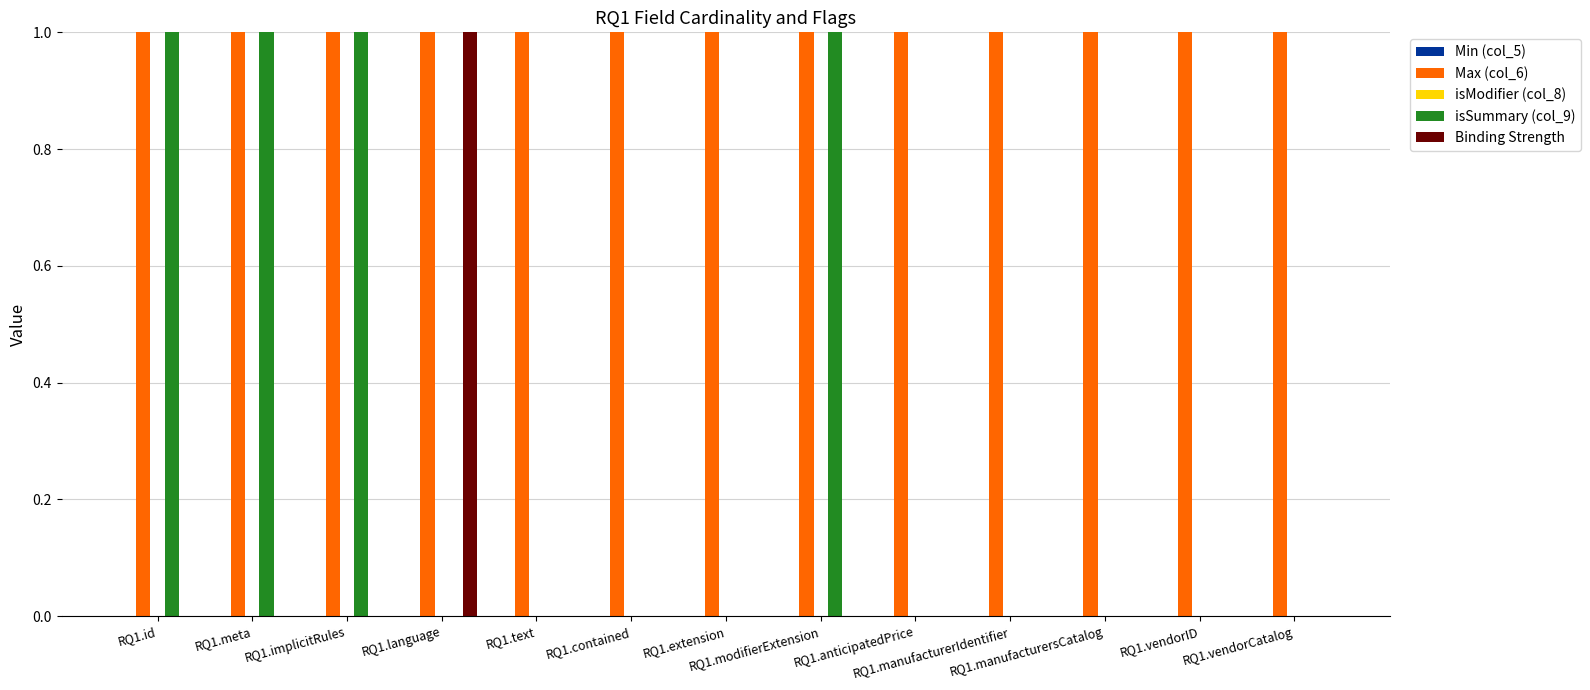

What is the sum of all isSummary (col_9) values?

4